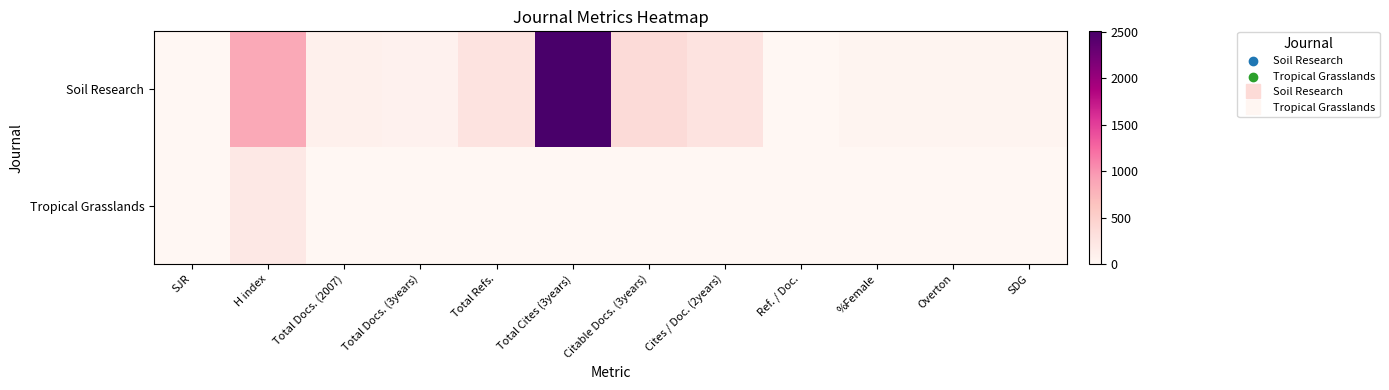

Reading right to left, what are all the values shown in this chart?

Soil Research: SDG=32	Overton=34	%Female=31	Ref. / Doc.=1	Cites / Doc. (2years)=270	Citable Docs. (3years)=371	Total Cites (3years)=2505	Total Refs.=273	Total Docs. (3years)=73	Total Docs. (2007)=95	H index=855	SJR=0
Tropical Grasslands: SDG=0	Overton=0	%Female=0	Ref. / Doc.=0	Cites / Doc. (2years)=0	Citable Docs. (3years)=0	Total Cites (3years)=0	Total Refs.=0	Total Docs. (3years)=0	Total Docs. (2007)=0	H index=204	SJR=0